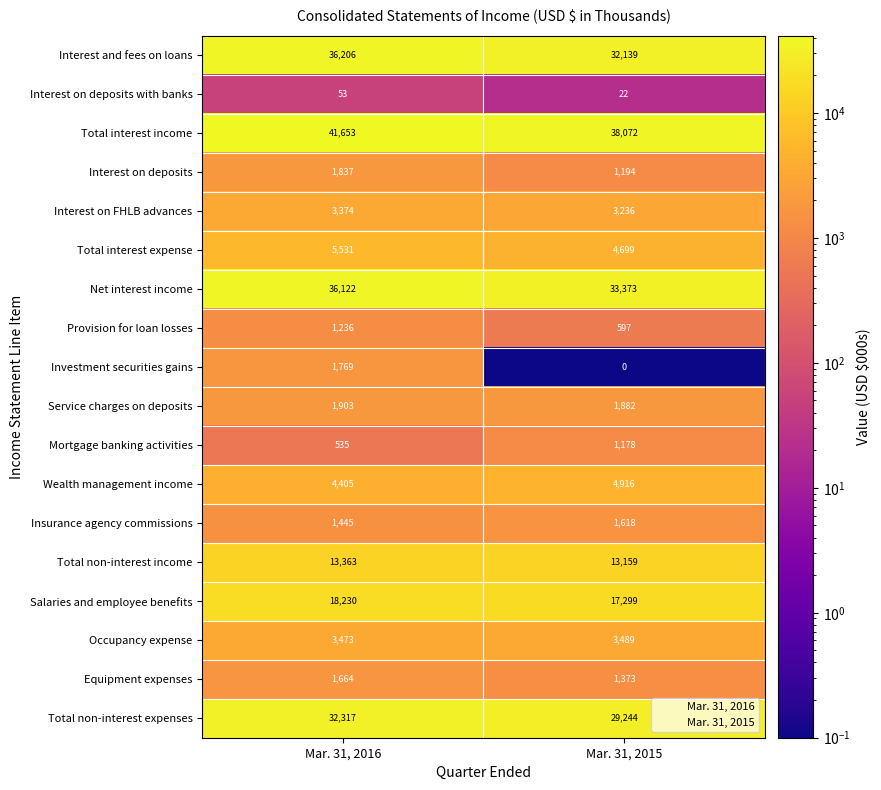

What is the spread (max minus min) of values at Mar. 31, 2016?

41600